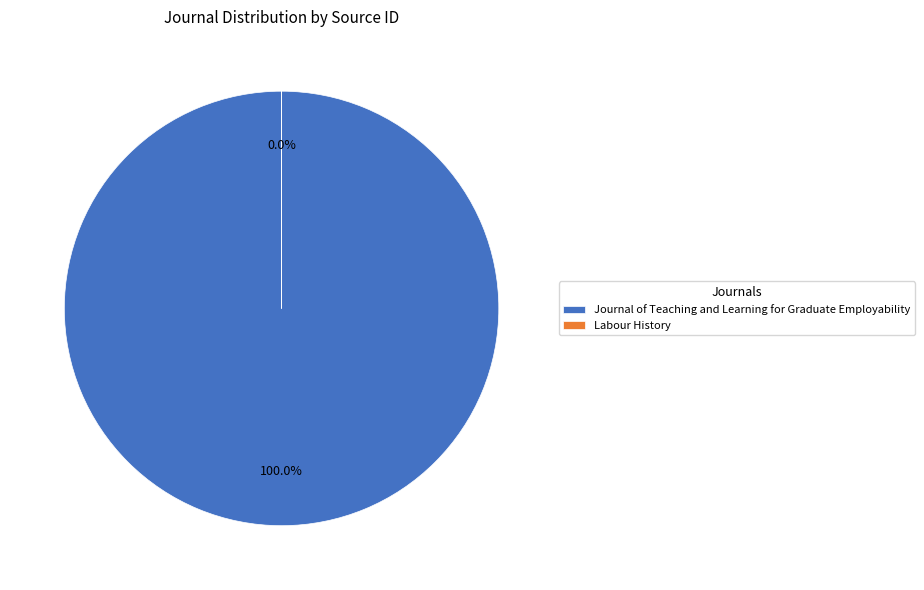

To the nearest percent, what is the difference between the largest and smallest slice percentages?

100%